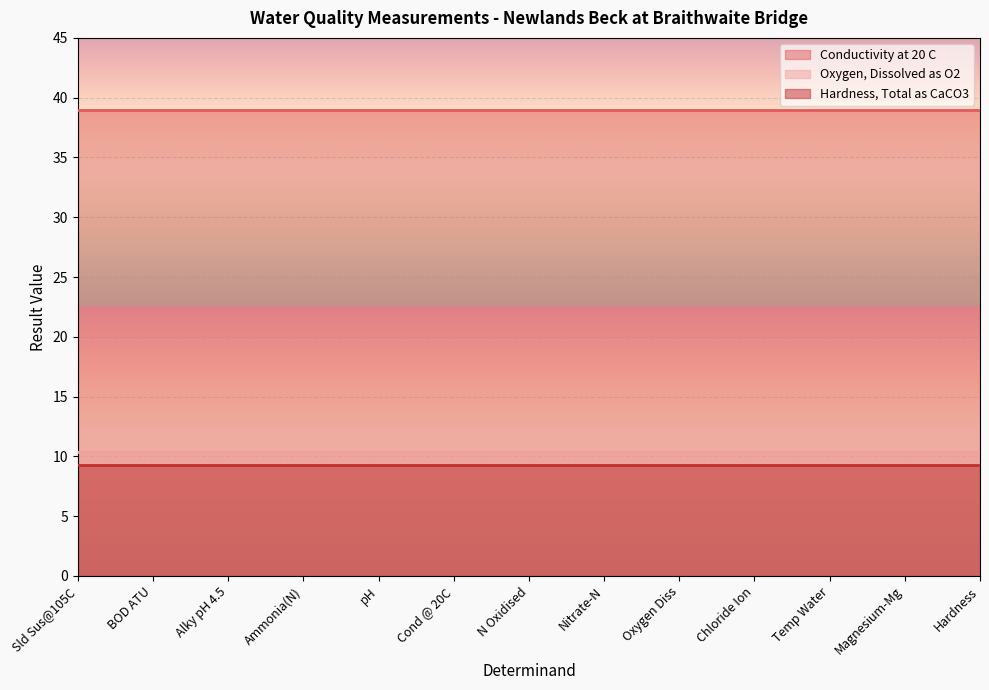

What is the average value of the Hardness, Total as CaCO3 series?

9.3